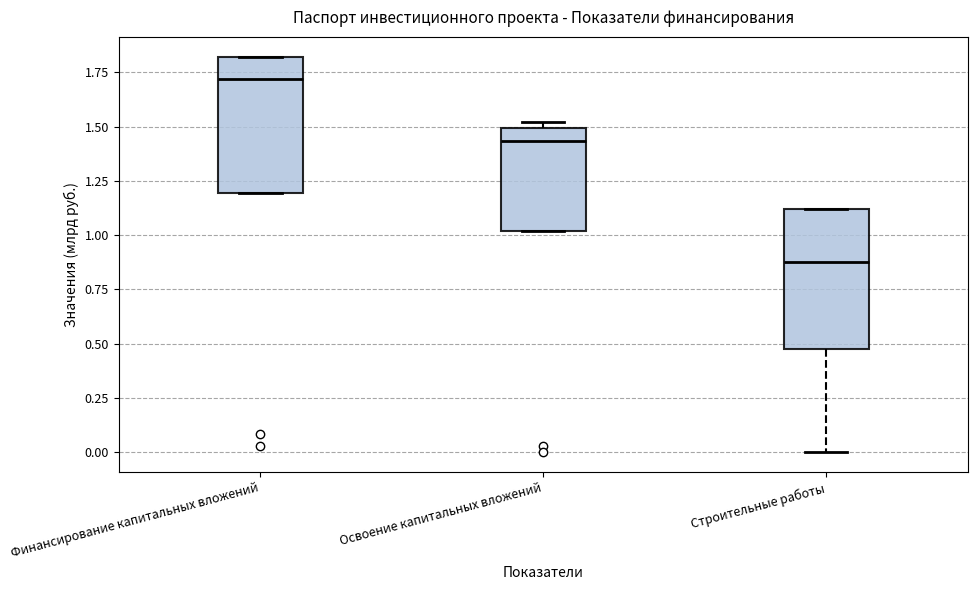

Reading left to right, transcribe this box plot: for each box, give where its median line is, the range the box spans, and where its two whiskers end, as read against the y-axis. The values are not printed on the chart, so give them approximately, as read against the axis.

Финансирование капитальных вложений: median 1.70, box 1.20 to 1.80, whiskers 1.20 to 1.80
Освоение капитальных вложений: median 1.45, box 1.00 to 1.50, whiskers 1.00 to 1.50 (just above the box's upper edge)
Строительные работы: median 0.90, box 0.50 to 1.10, whiskers 0.00 to 1.10